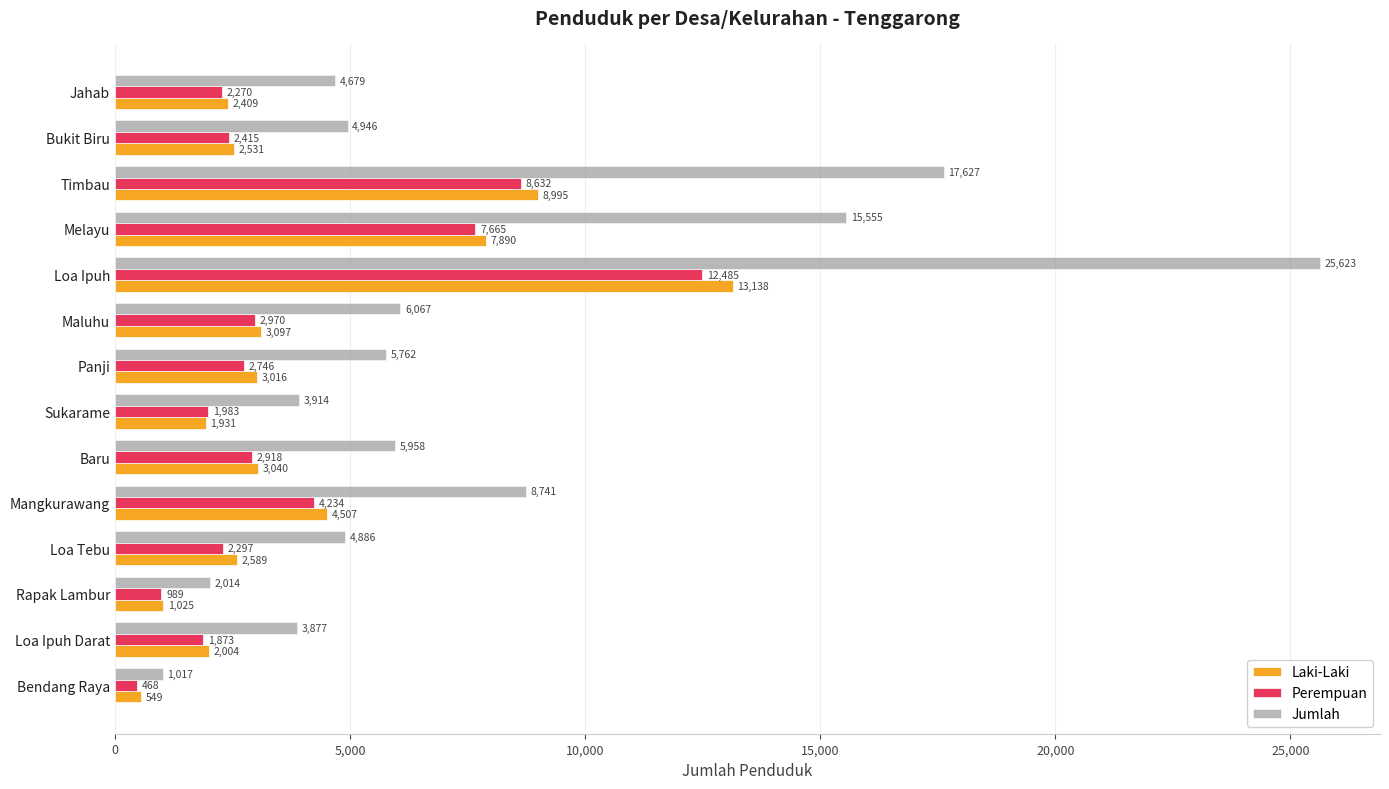

How many values in the Jumlah series are below 5762?

7